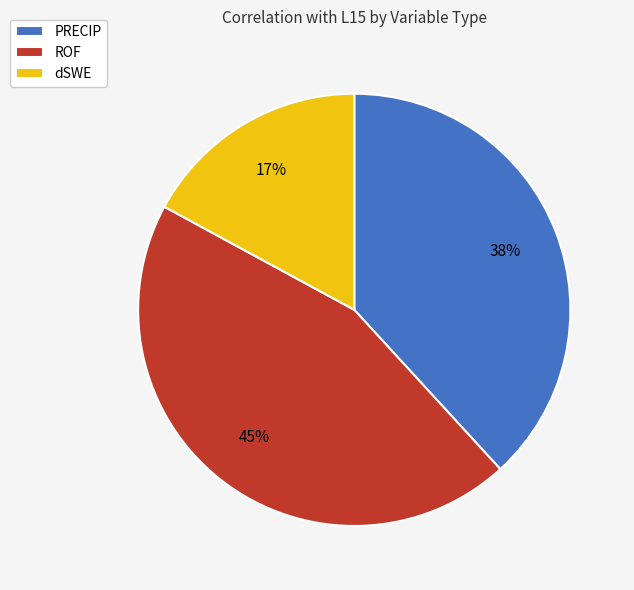

To the nearest percent, what portion does dSWE represent?

17%